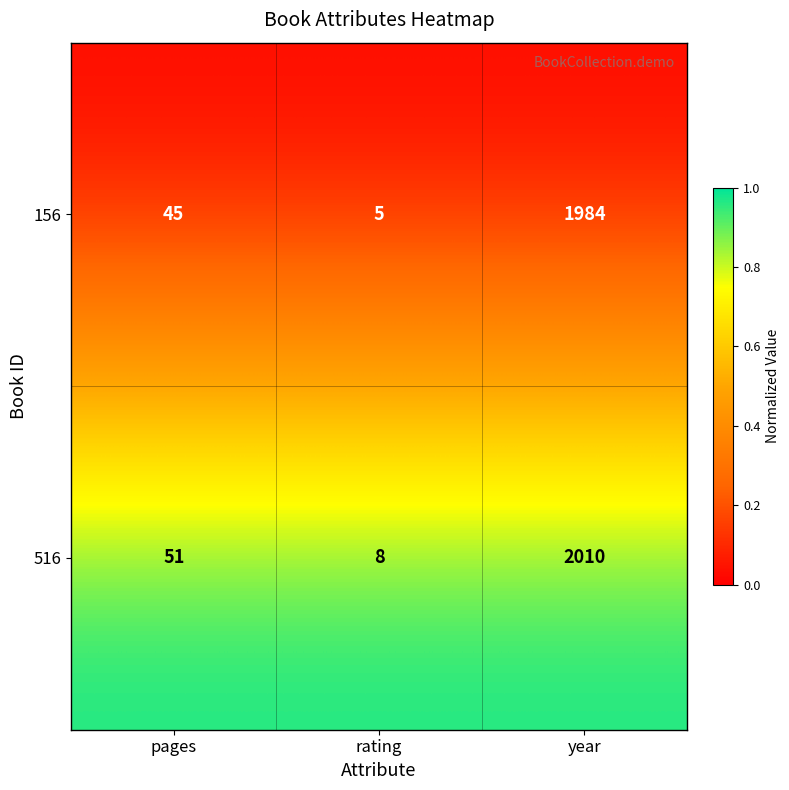

Rank the series by their maximum value, from highest to lowest.

516, 156